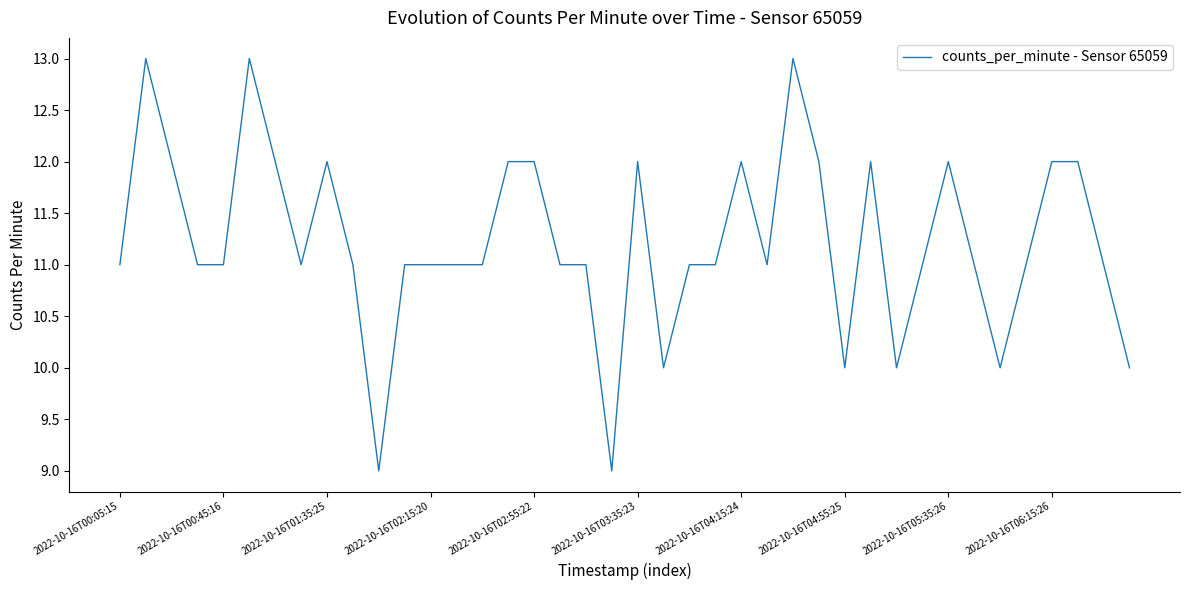

What is the difference between the maximum and minimum values?

4